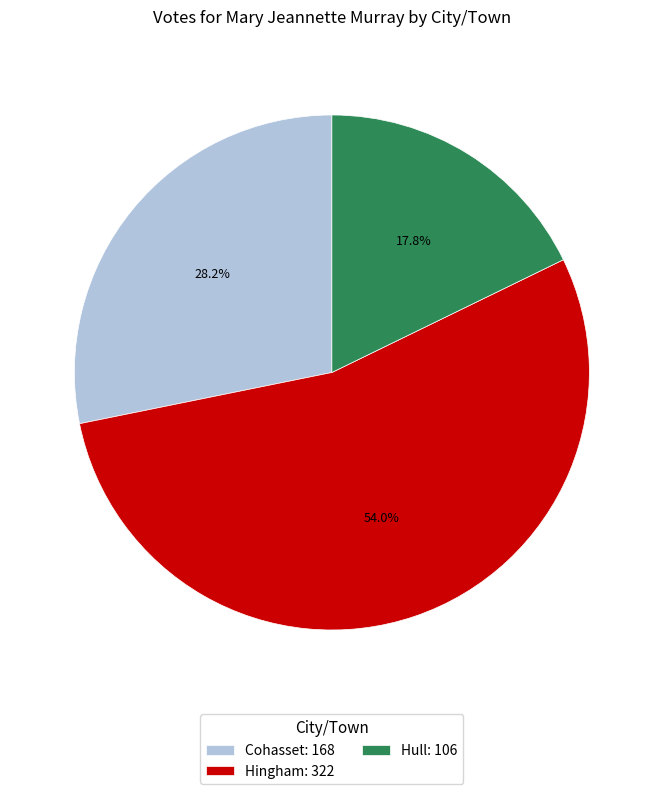

To the nearest percent, what is the difference between the Cohasset and Hull slice percentages?

10%